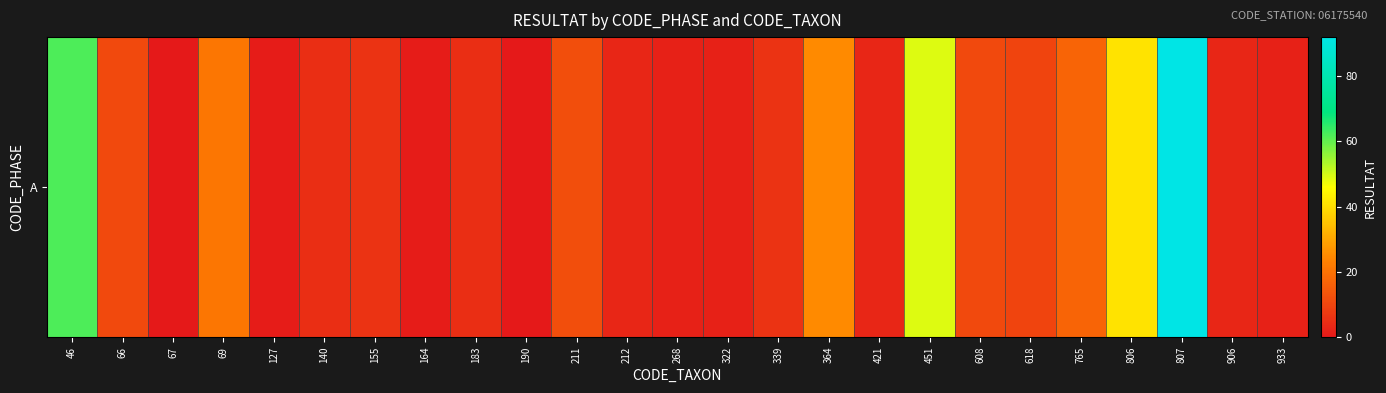

True or false: the data shows 0 at 127.

False